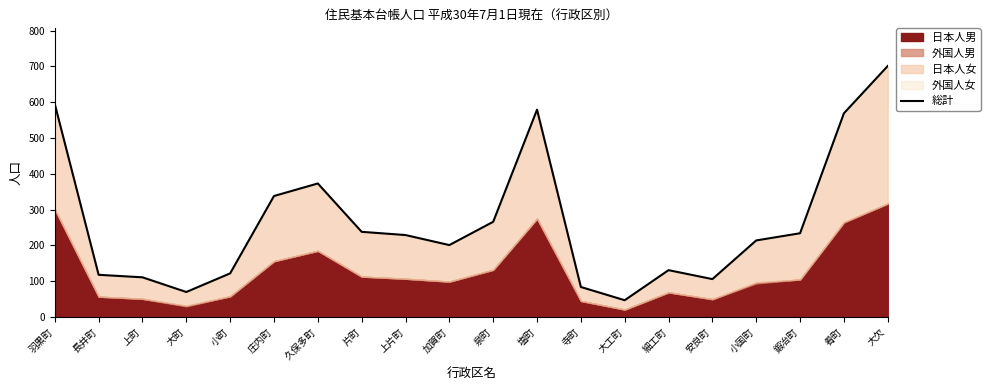

Reading right to left, transcribe all the data shown in this chart.

701	569	234	214	106	131	47	84	579	266	201	229	238	373	338	122	70	111	118	595